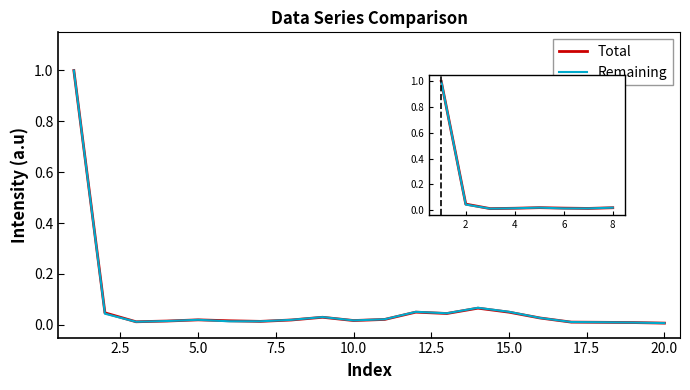

The value of Remaining at 5.0 is 0.0. True or false?

False